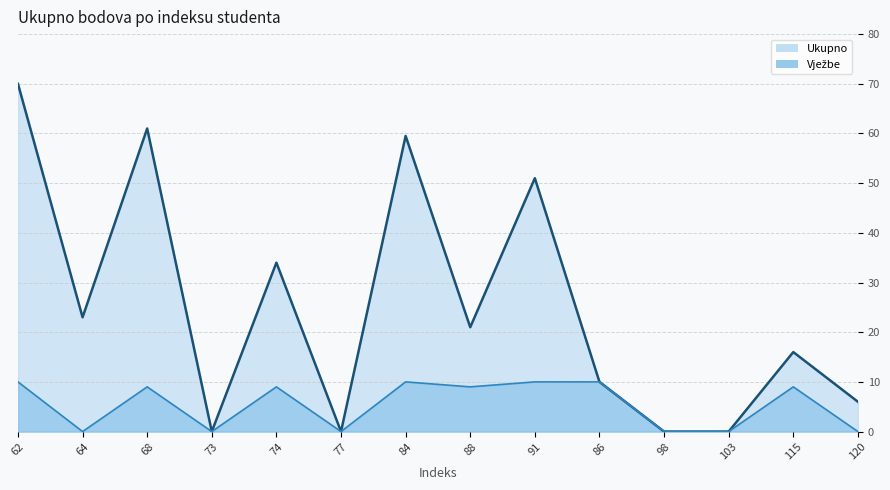

How many values in the Ukupno series exceed 21?

6